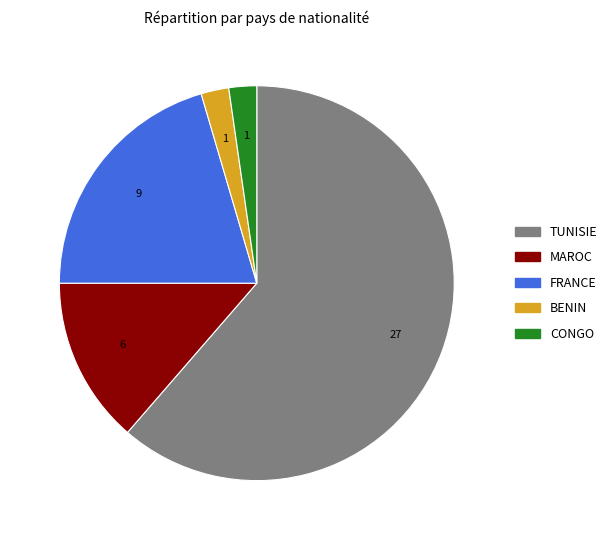

What is the largest slice in the pie chart?

TUNISIE